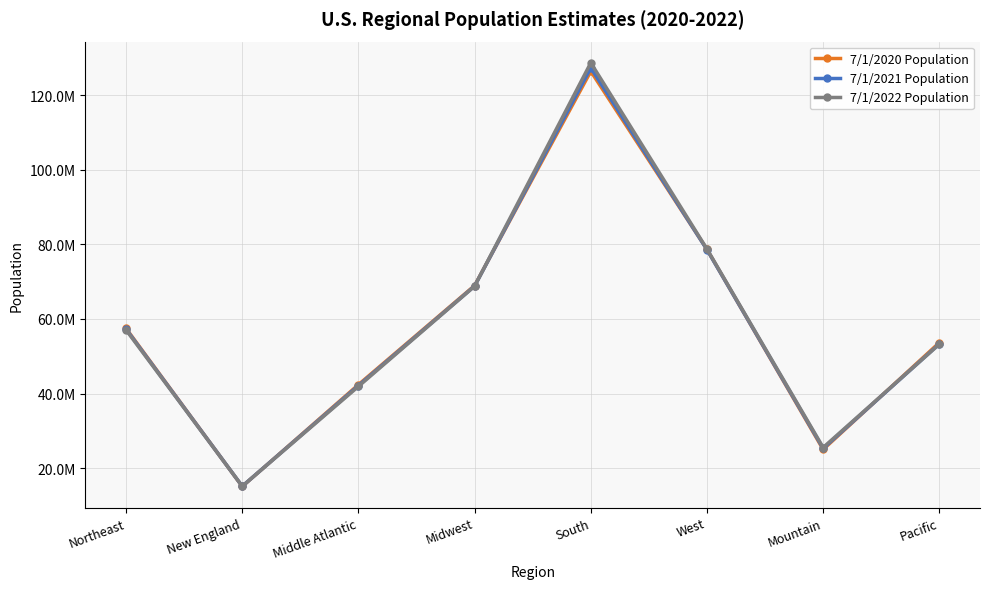

What is the difference between the 7/1/2021 Population values at Pacific and Northeast?

3937884